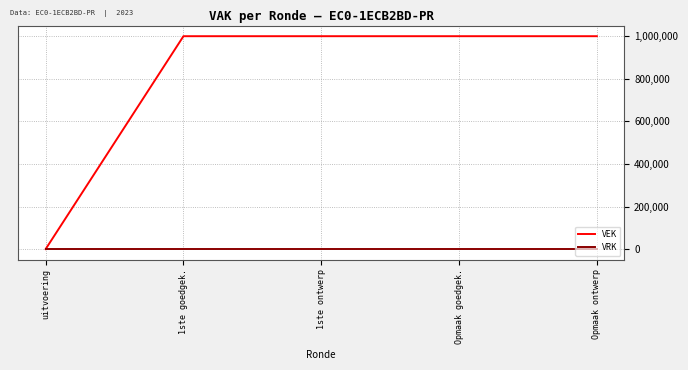

What is the greatest value displayed?

1000000